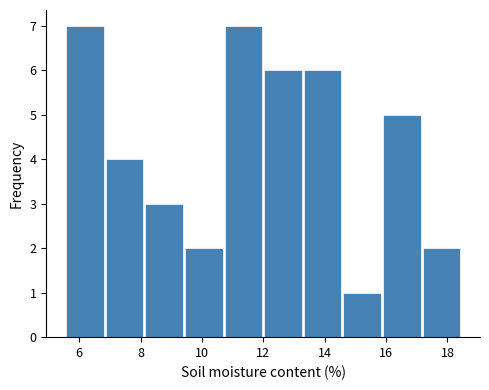

What is the height of the bar covering 10.8 to 12.0 on the x-axis? Neither the bar edges nor the heights are printed on the chart, so give them approximately, as read against the axes.

7